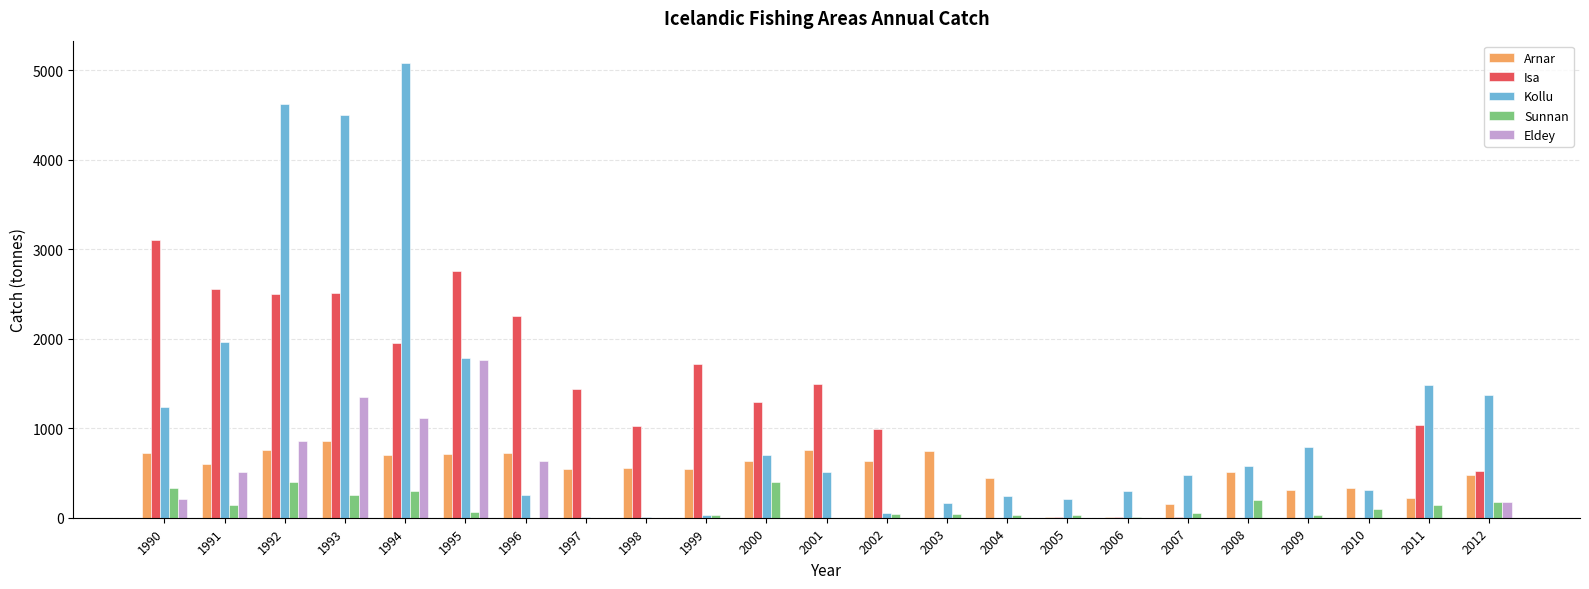

Count the number of categories in the chart.

23